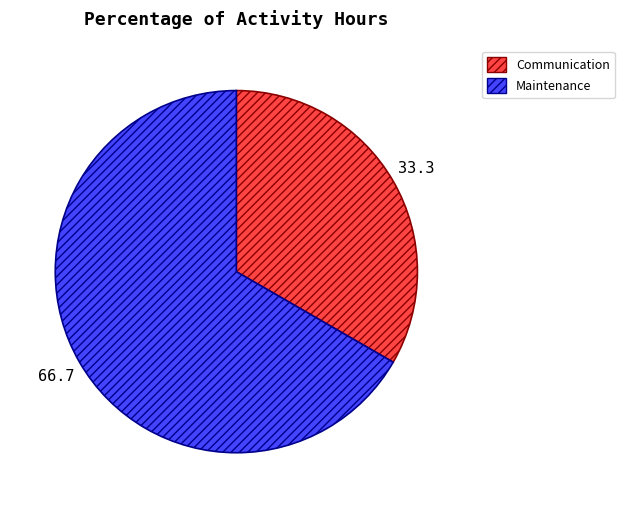

Do Communication and Maintenance together represent more than half of the pie?

Yes